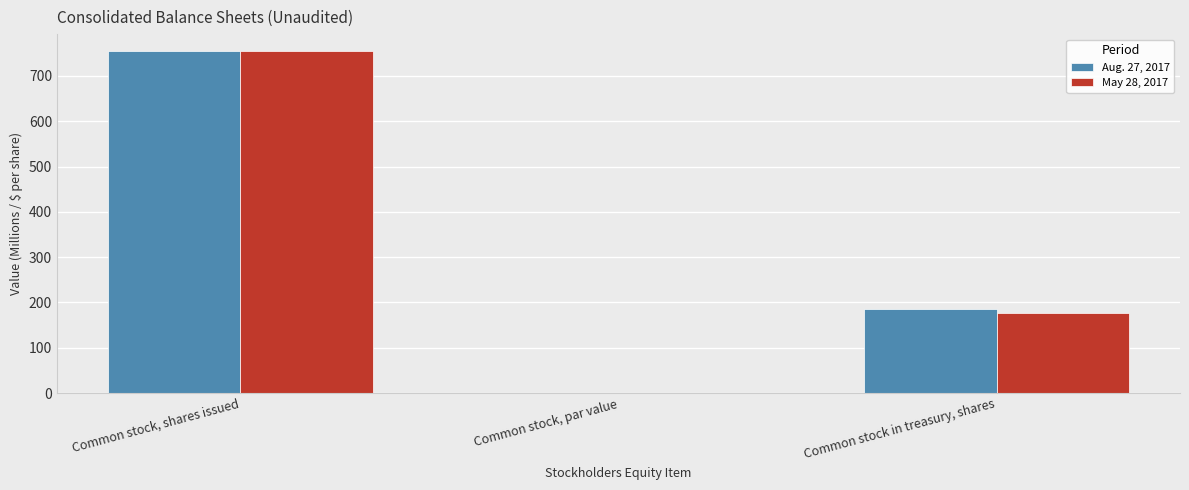

Which category has the highest value across all series?

Common stock, shares issued